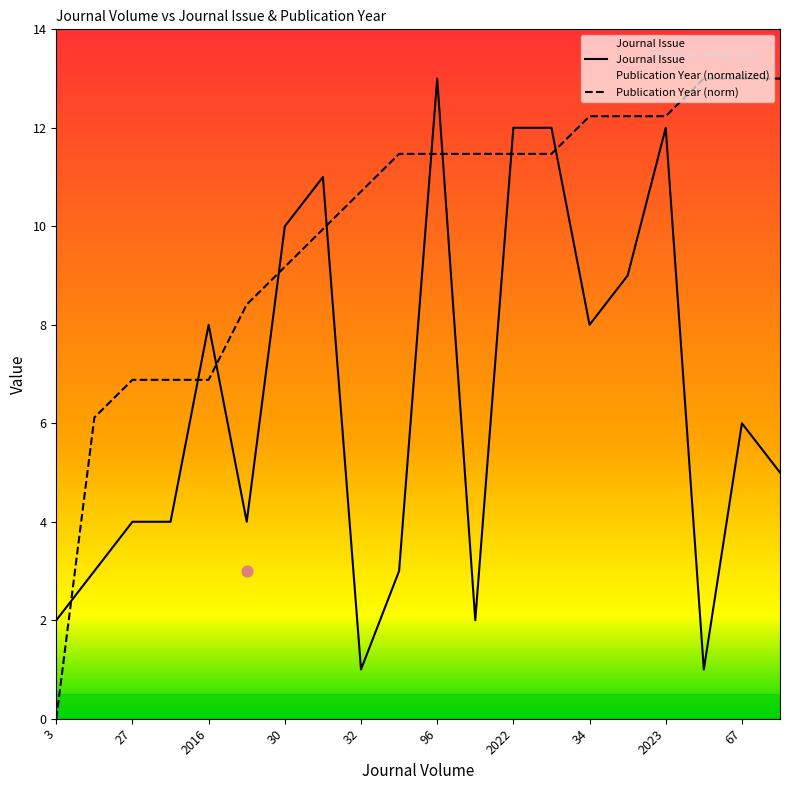

Is the value of Publication Year at 96 greater than the value of Journal Issue at 2018?

Yes